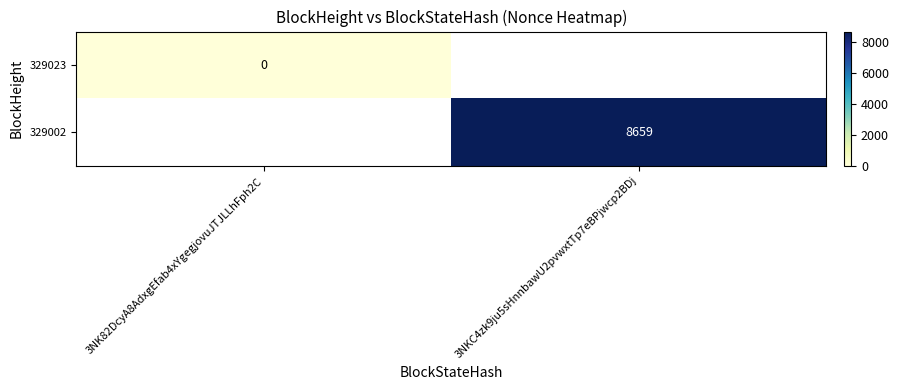

Is it true that 329002 equals 13347 at 3NKC4zk9ju5sHnnbawU2pvwxtTp7eBPjwcp2BDj?

False